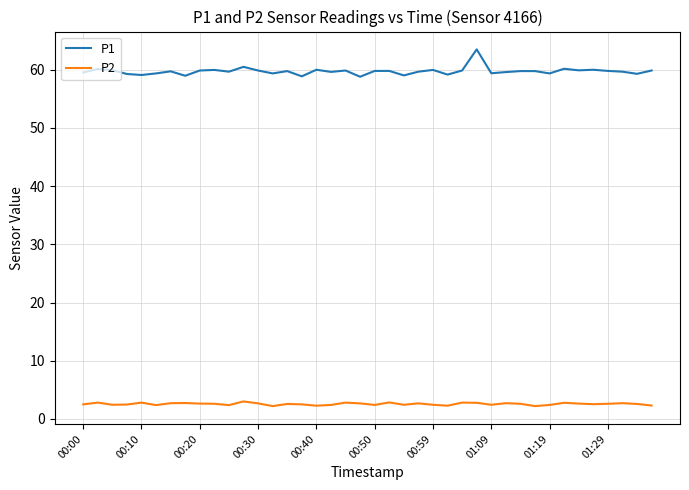

Which series has the largest total across all categories?

P1